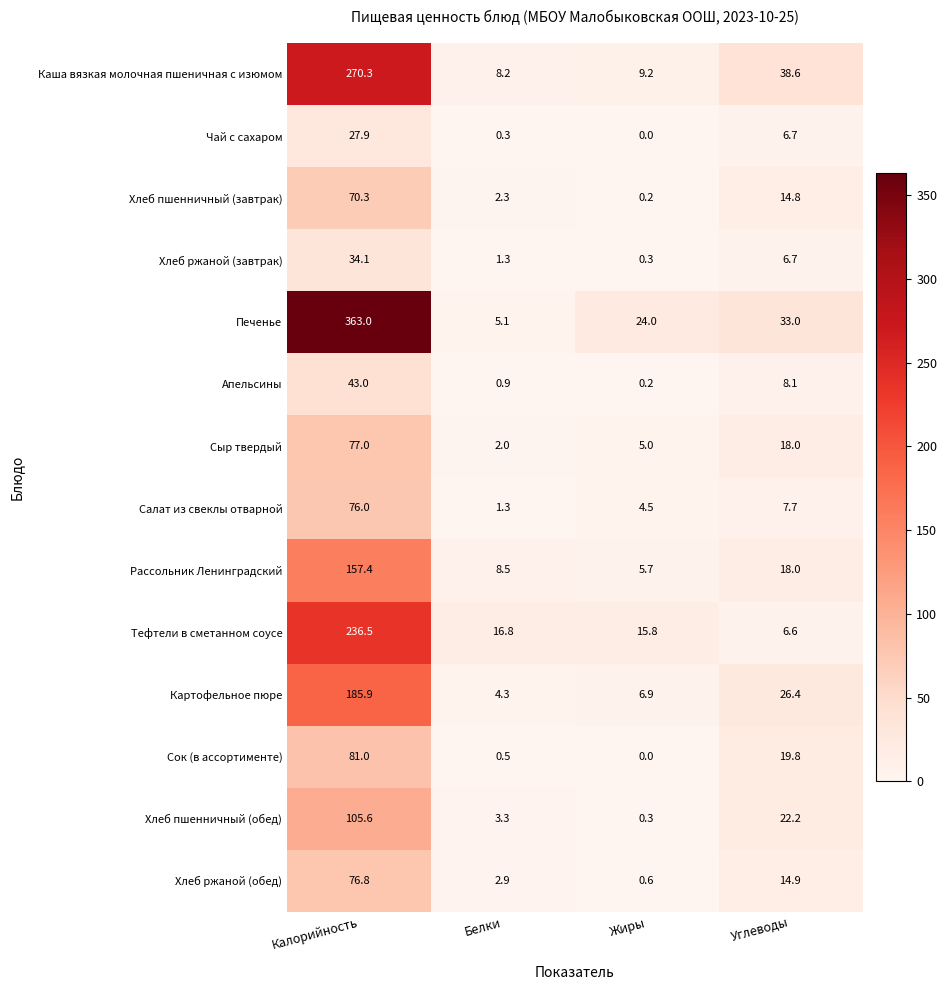

What is the sum of the Апельсины values at Белки and Калорийность?

43.9